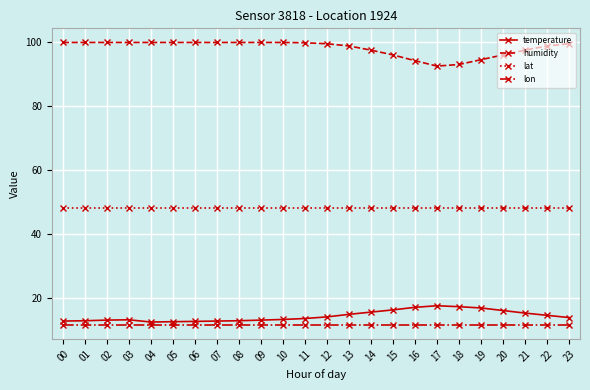

What is the difference between the highest and lowest values at 19?

83.0